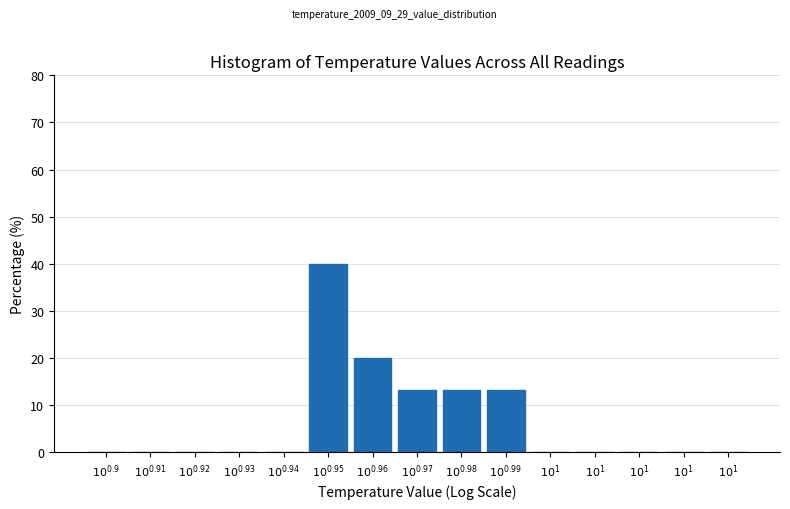

How many data points does each series have?

15